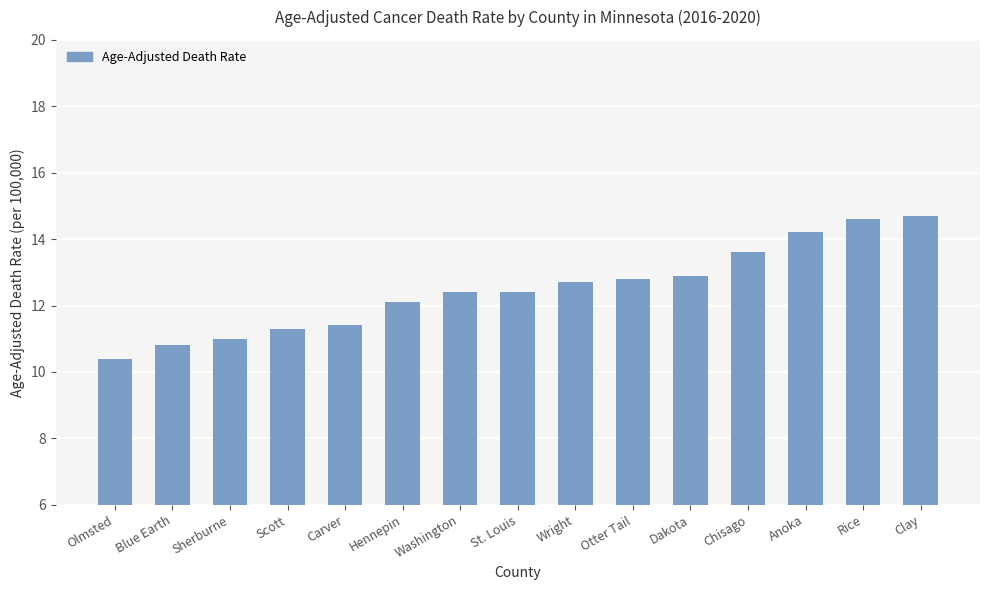

Where does the data first go above 12?

Hennepin